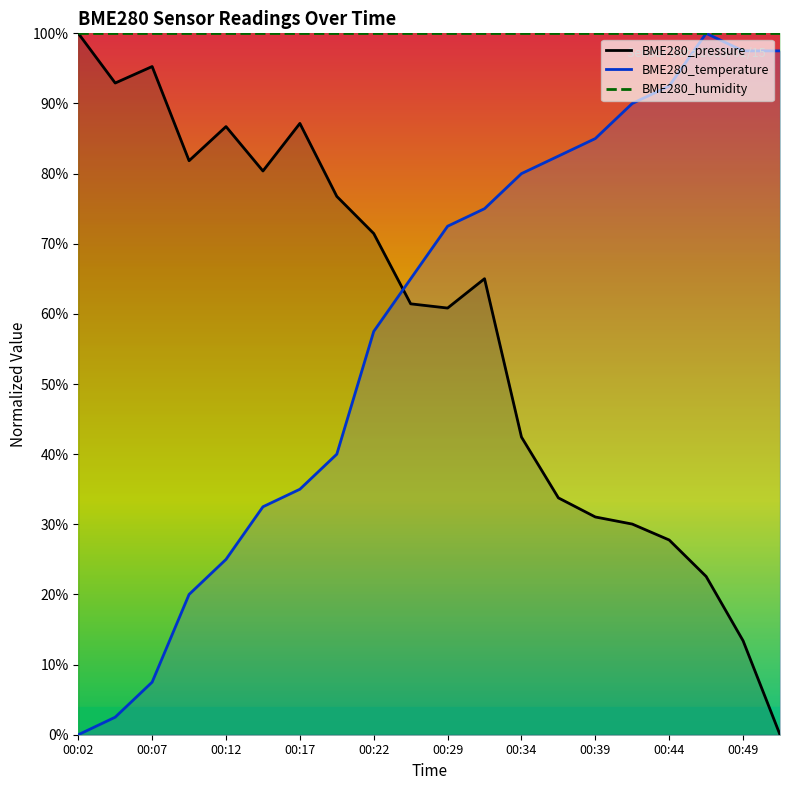

Where is the first local maximum for BME280_pressure?

00:07